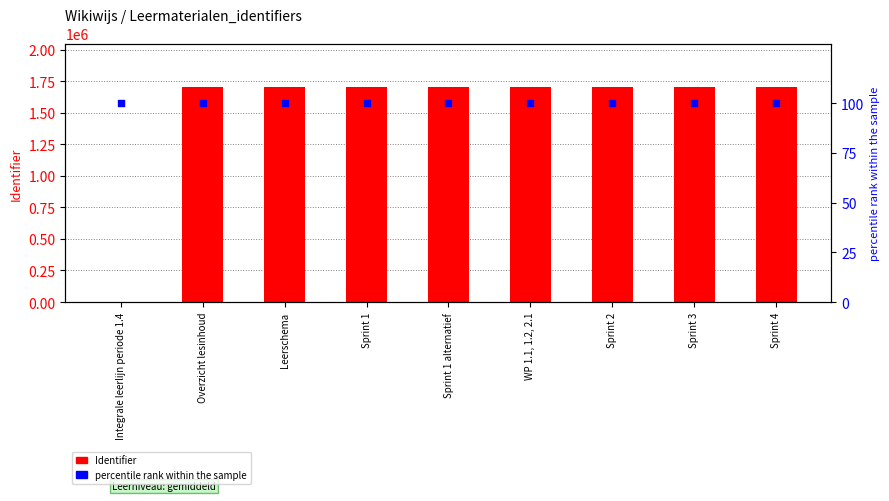

What are all the series names shown in the legend?

Identifier, percentile rank within the sample